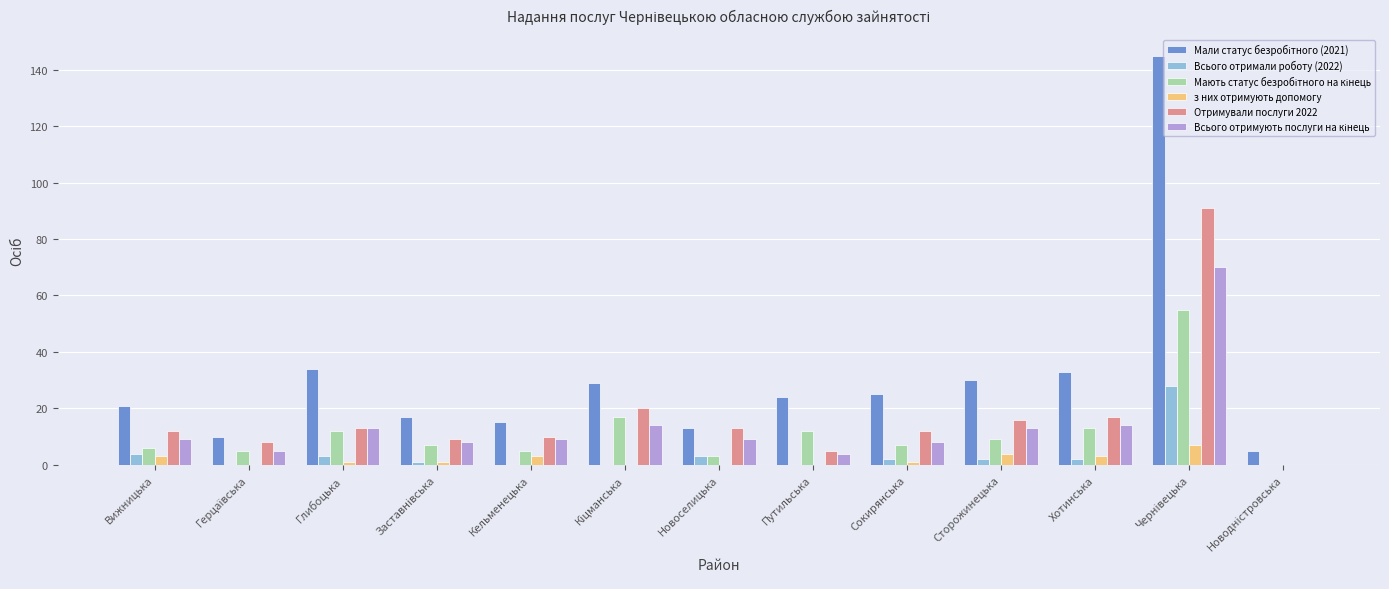

Is it true that Отримували послуги 2022 equals 21 at Сокирянська?

False